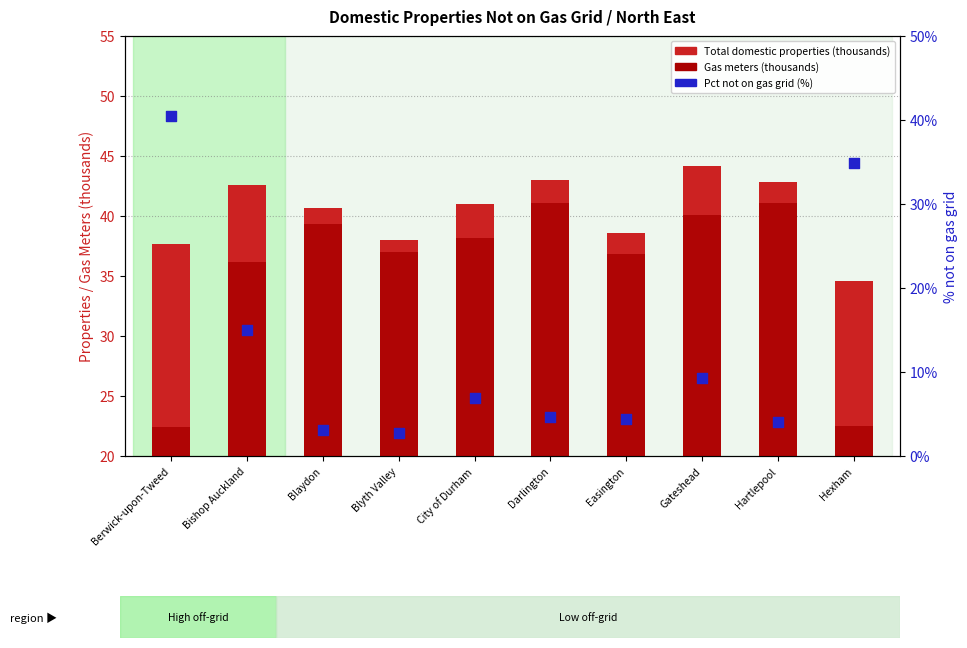

Which series has the largest total across all categories?

Total domestic properties (thousands)